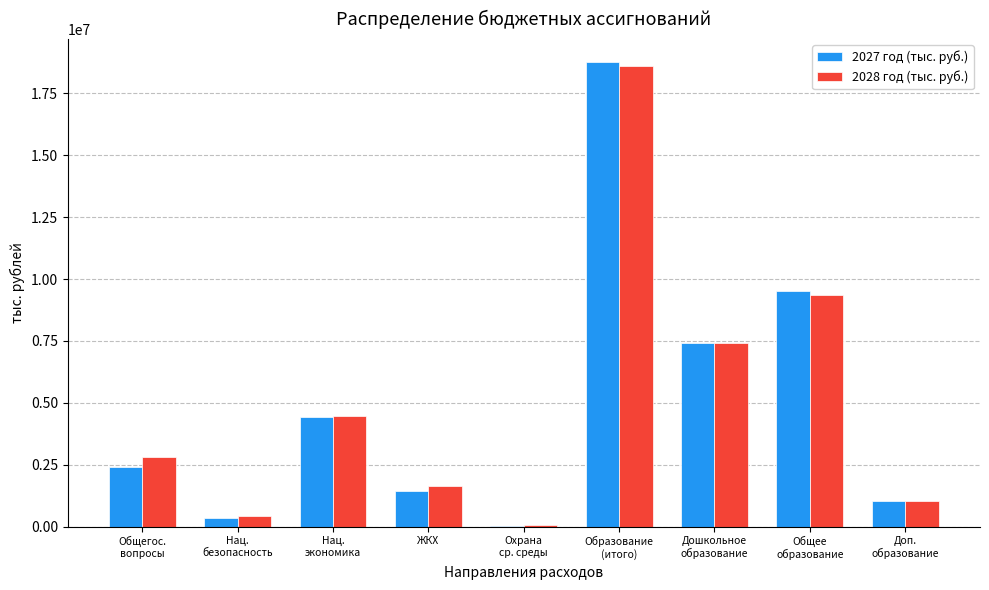

The value of 2028 год (тыс. руб.) at Нац.
экономика is 4448884.8. True or false?

True